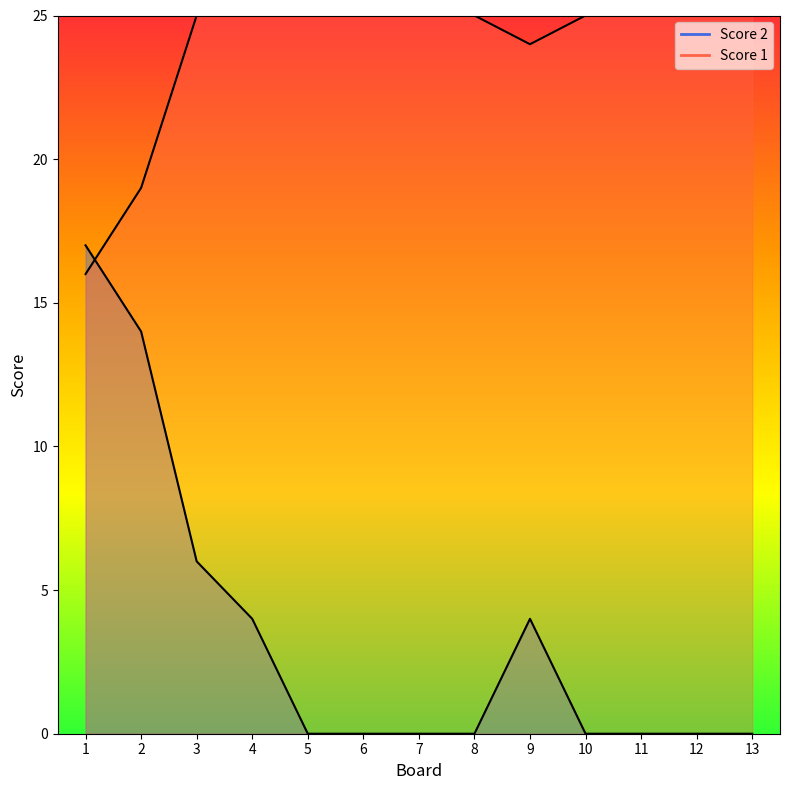

The value of Score 2 at 9 is 2. True or false?

False